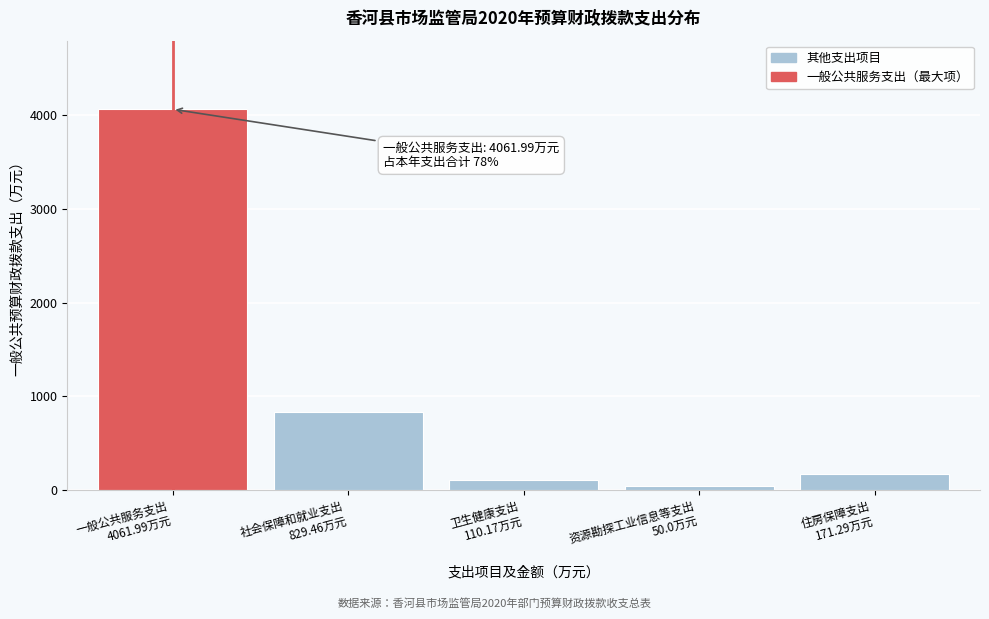

Reading left to right, list all the values displayed in this chart.

4062.0	829.5	110.2	50.0	171.3